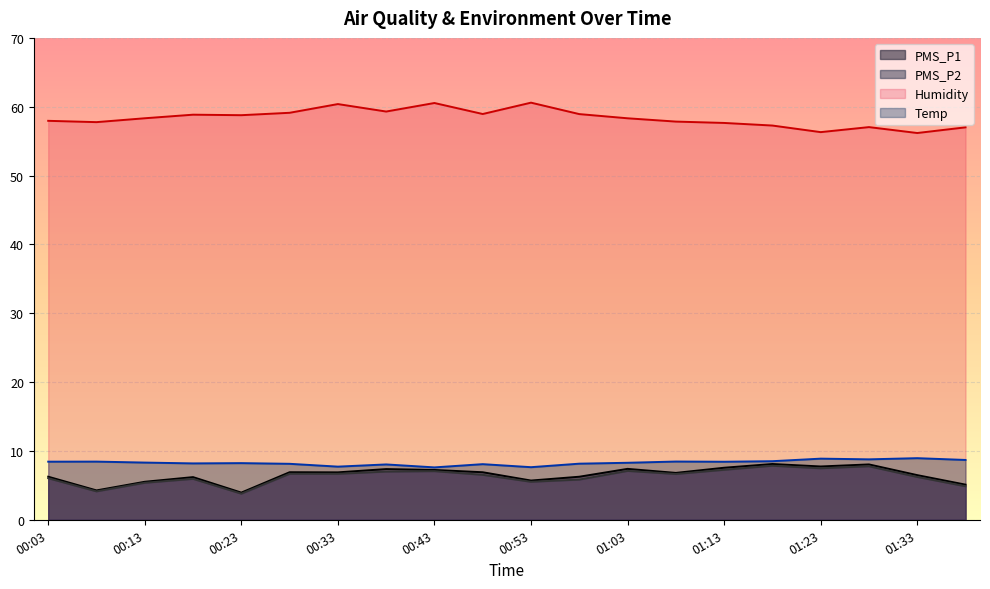

List the labels in order of PMS_P2 value, smallest first.

00:23, 00:08, 01:38, 00:13, 00:53, 00:58, 00:18, 00:03, 01:33, 00:48, 01:08, 00:33, 00:28, 00:38, 00:43, 01:03, 01:13, 01:23, 01:28, 01:18